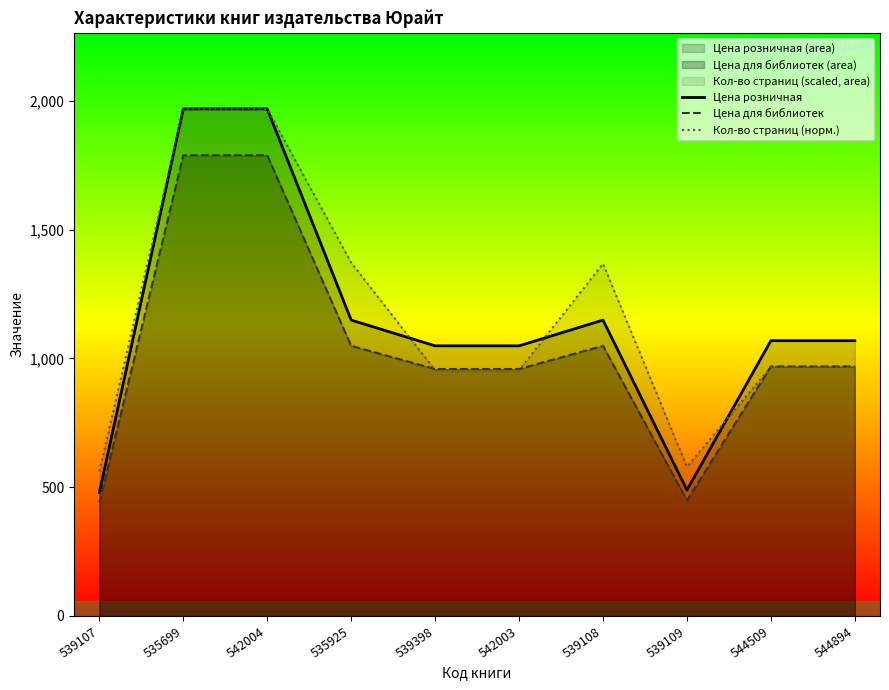

What is the sum of all Цена розничная values?

11440.0